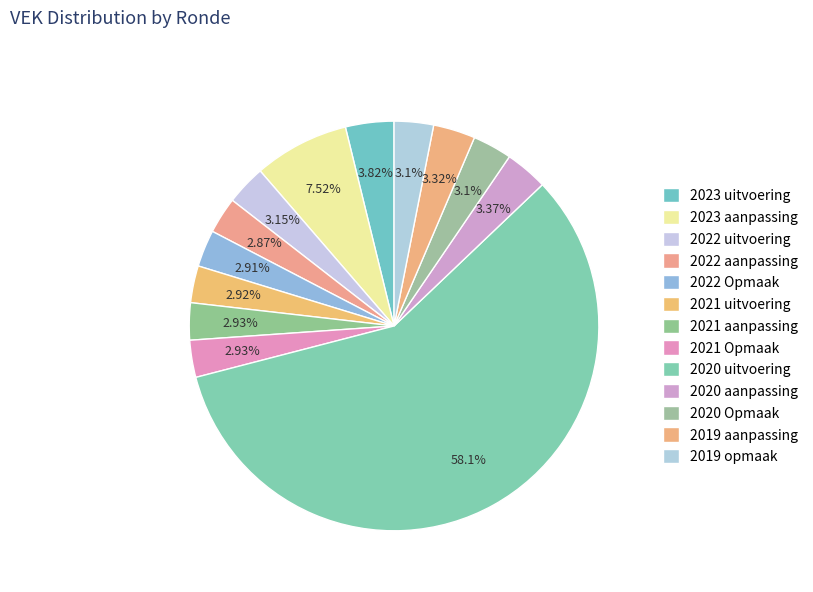

True or false: 2021 Opmaak accounts for 1% of the total.

False